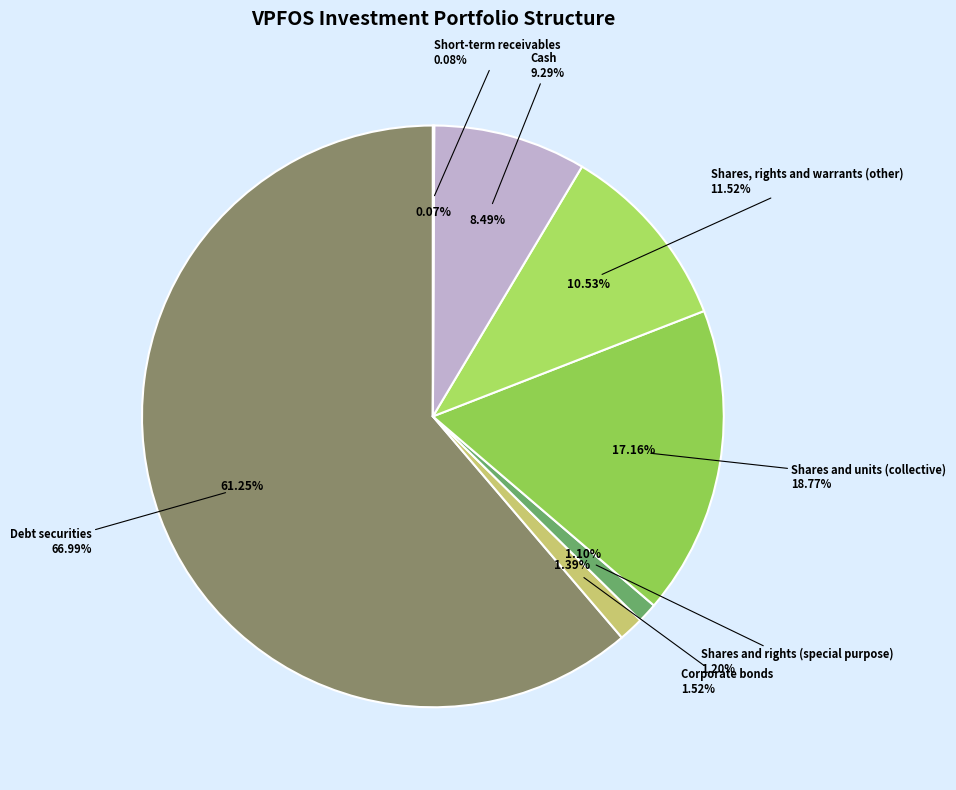

To the nearest percent, what is the difference between the Debt securities and Shares and rights (special purpose) slice percentages?

60%